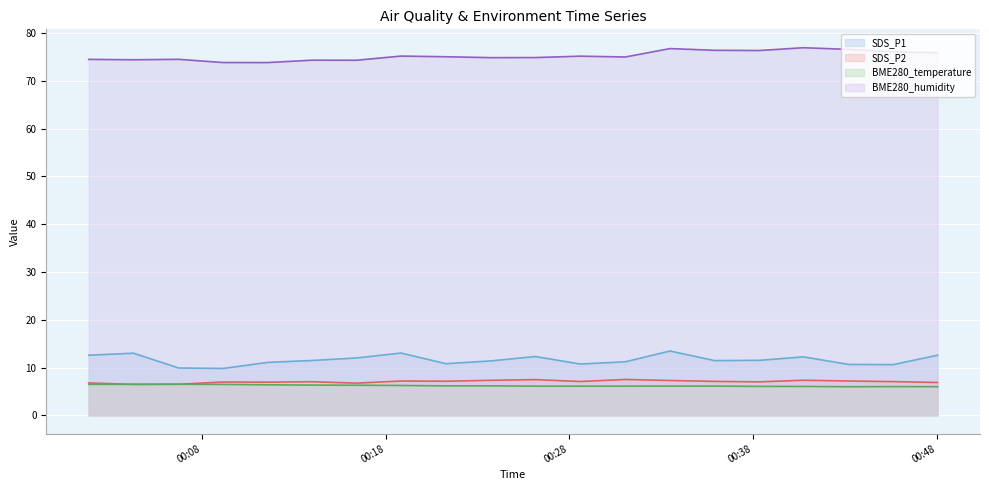

The SDS_P2 series shows 2.4 at 2022/04/19 00:40:45. True or false?

False